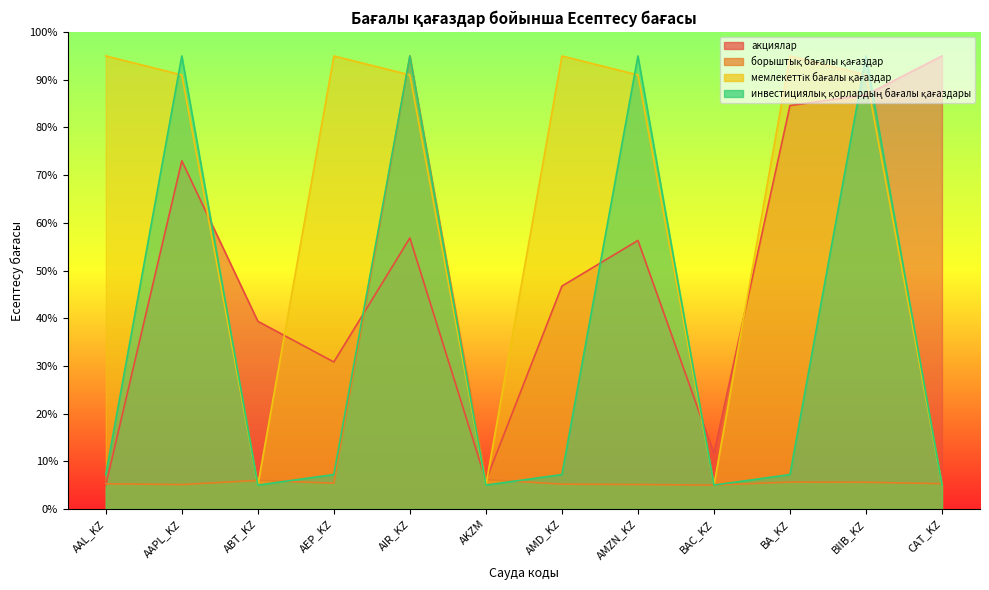

Where is the first local minimum for инвестициялық қорлардың бағалы қағаздары?

ABT_KZ